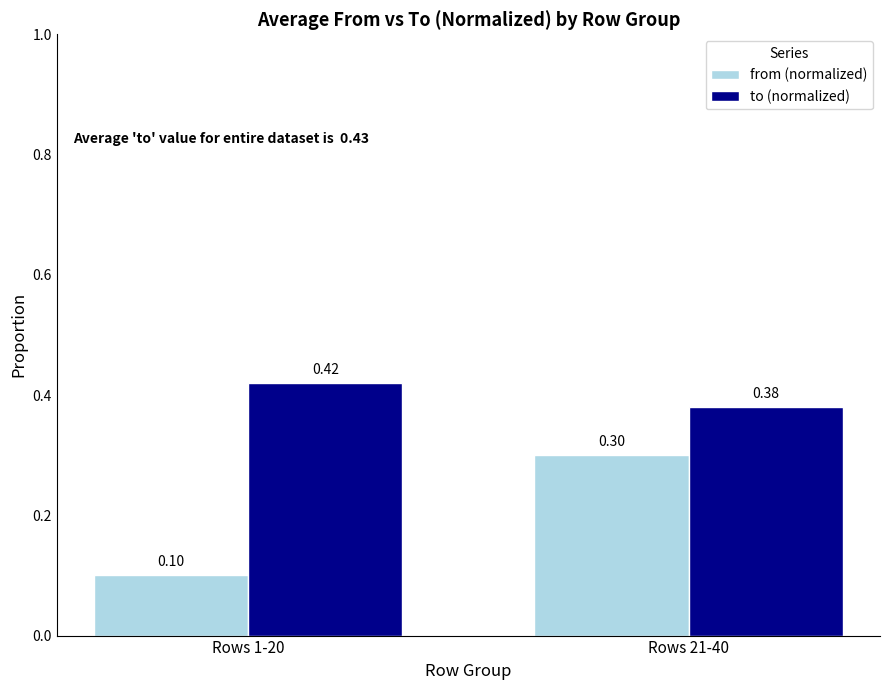

How many groups of bars are there?

2